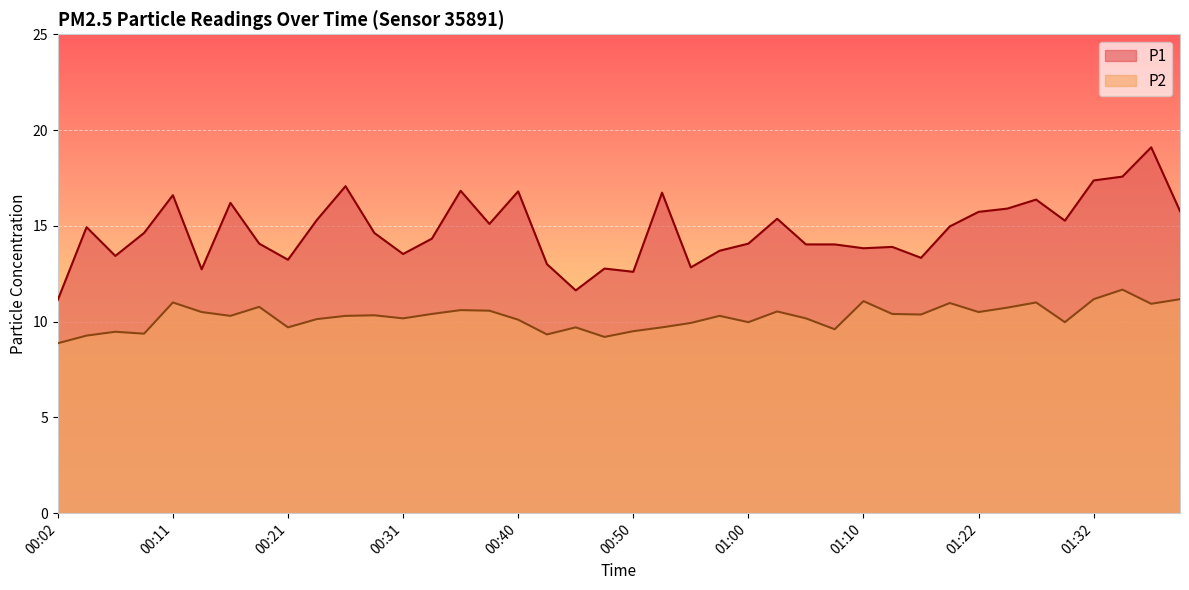

What is the spread (max minus min) of values at 00:06?

4.0